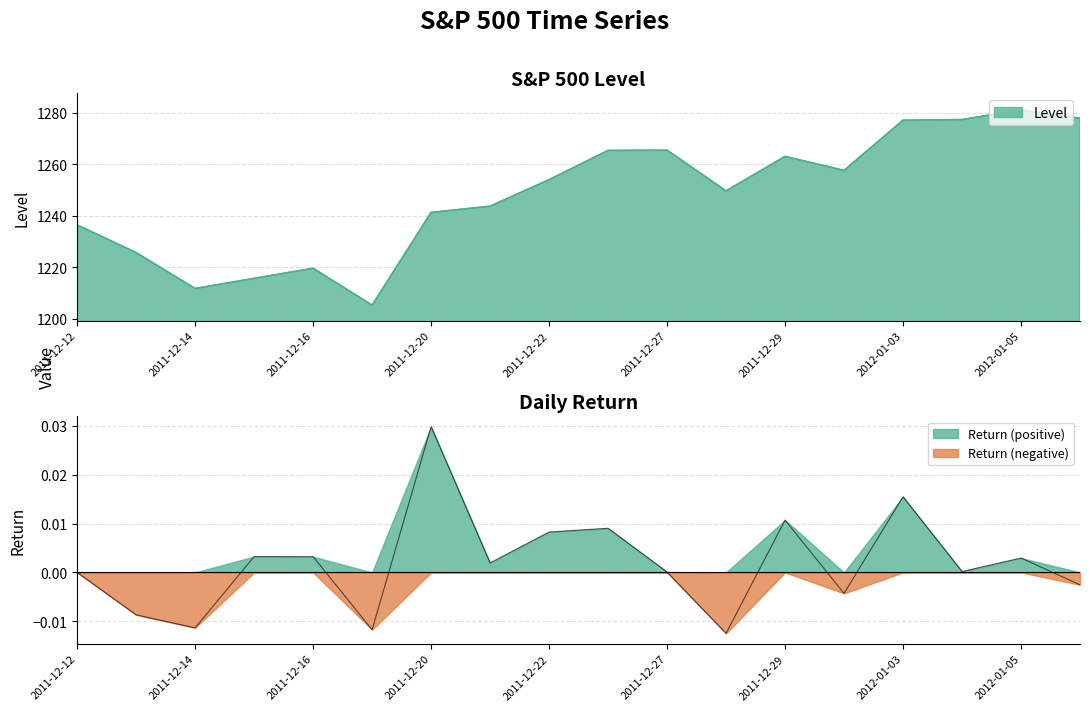

The Return (negative) series shows 0.0 at 2011-12-22. True or false?

True